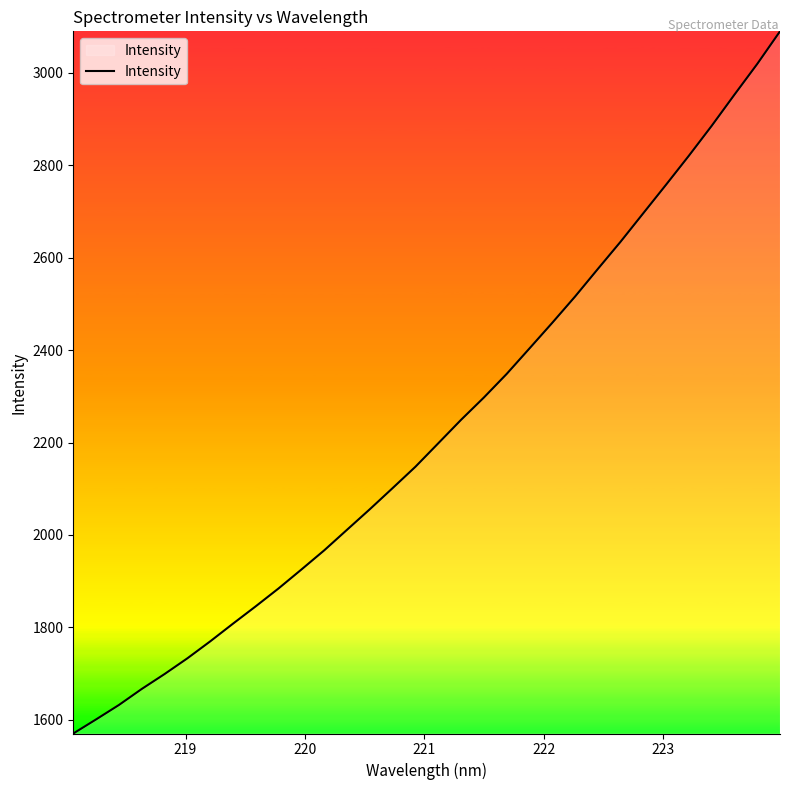

Does the chart display data point markers on the line(s)?

No